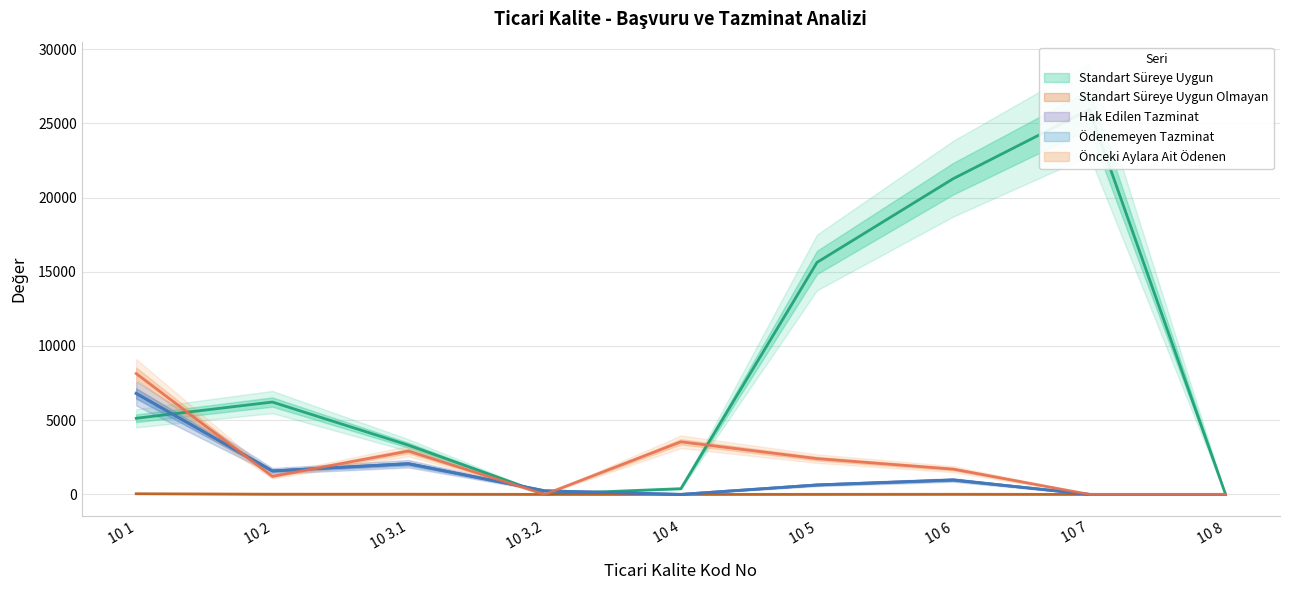

Does the chart display data point markers on the line(s)?

No